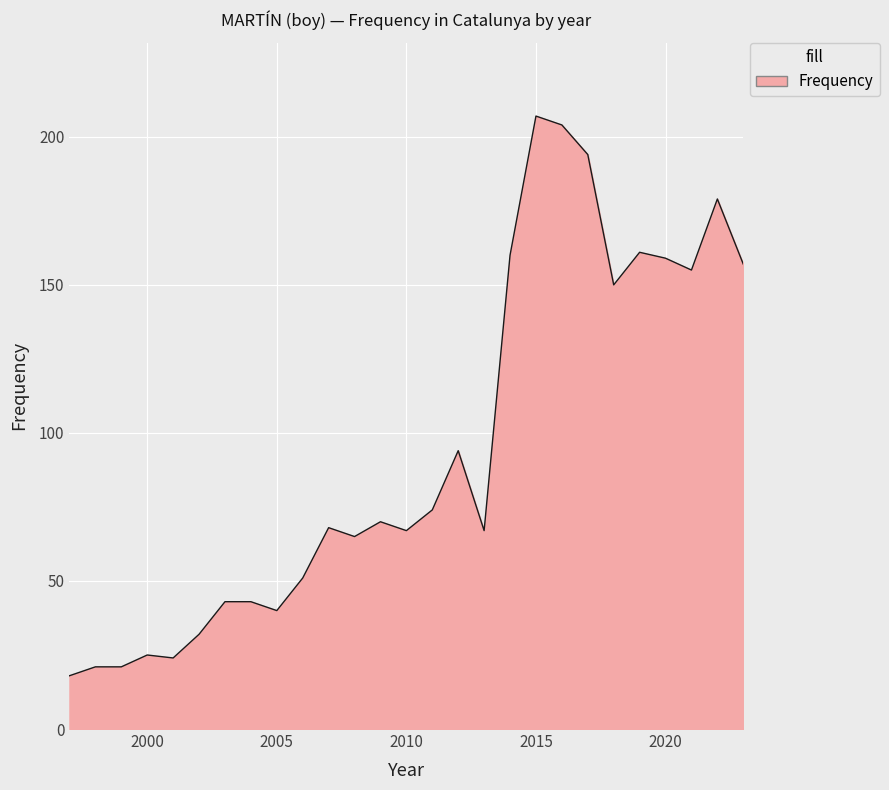

What is the greatest value displayed?

207